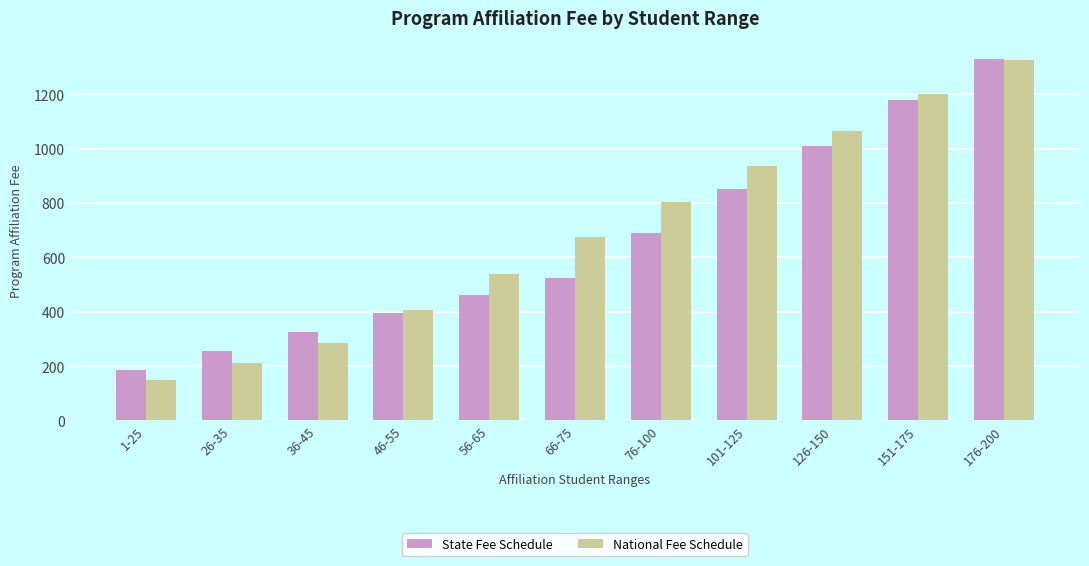

What are all the series names shown in the legend?

State Fee Schedule, National Fee Schedule